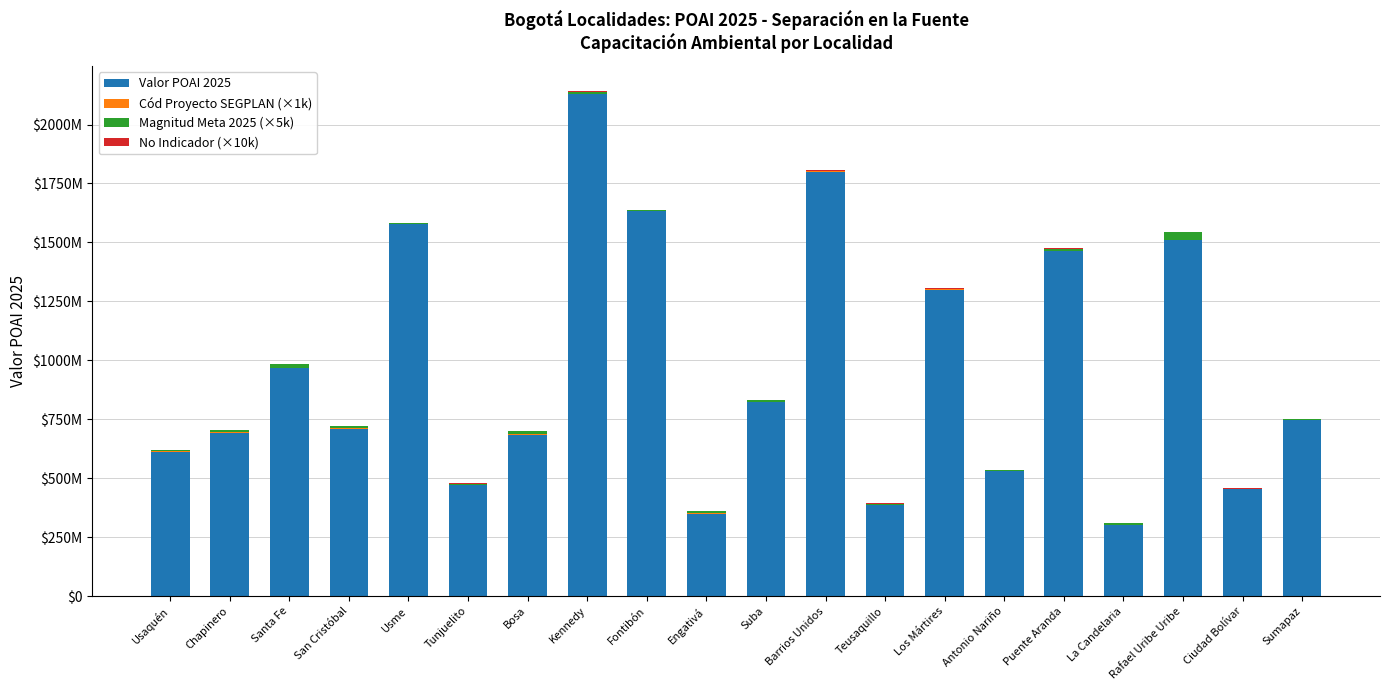

Are the bars horizontal?

No